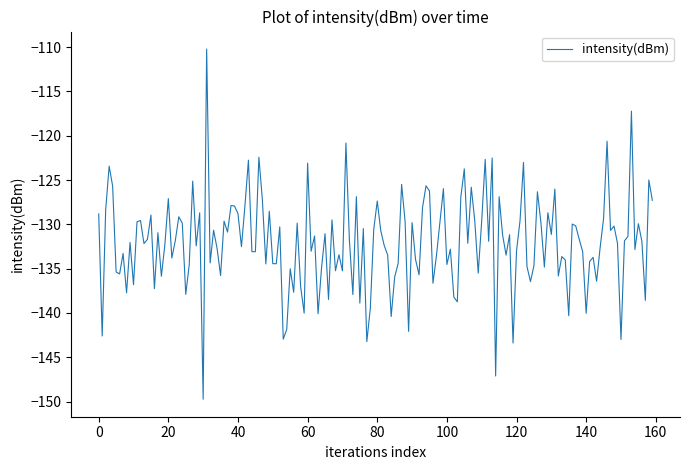

What is the maximum value shown in the chart?

-110.2